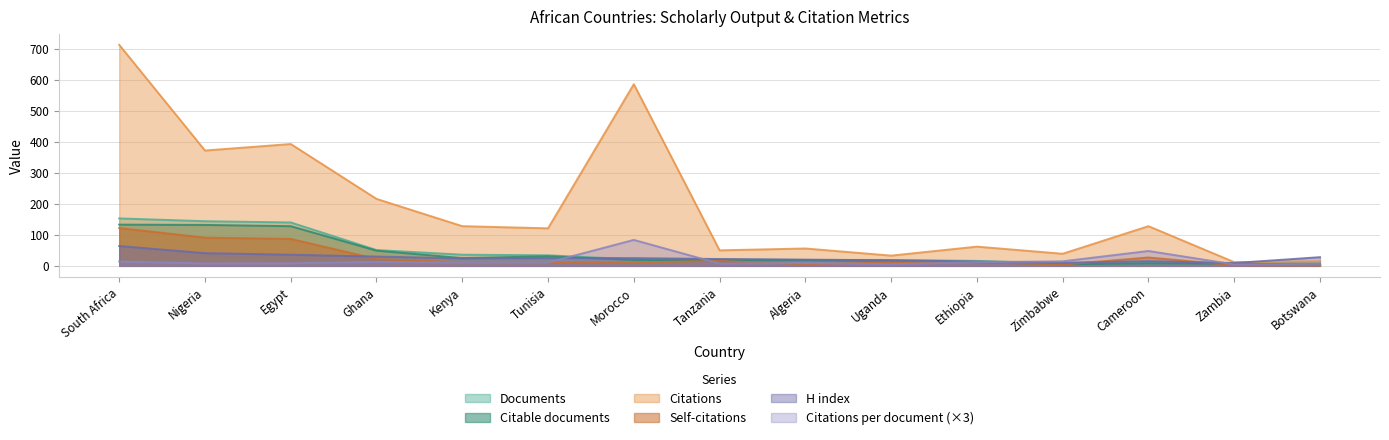

True or false: Citations per document has a value of 7.7 at Nigeria.

True